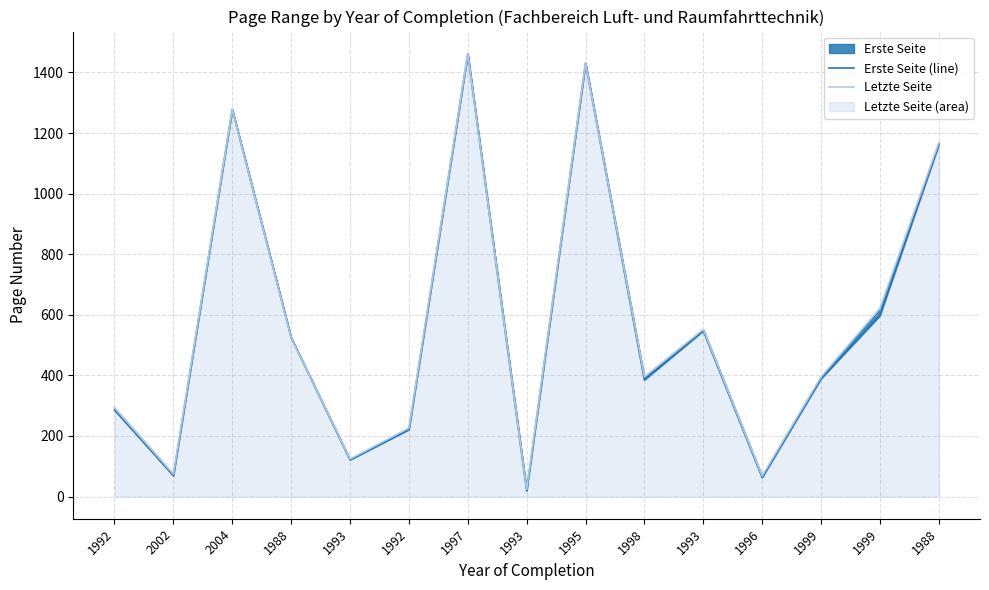

What is the label of the 6th point from the right?

1998